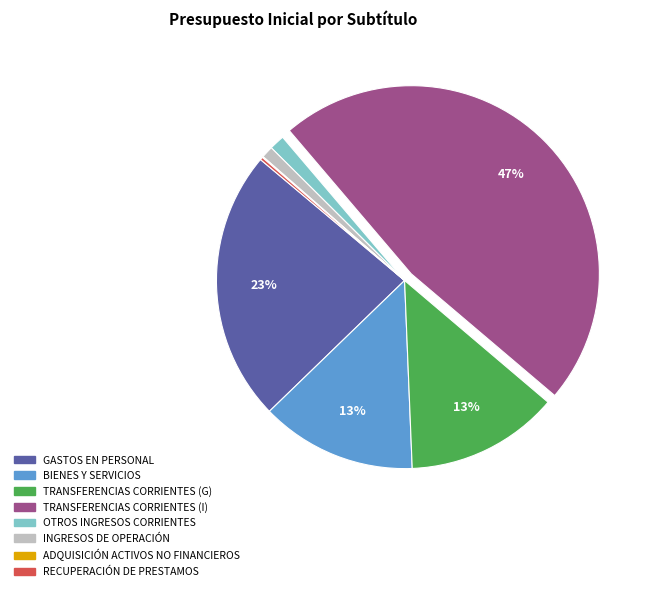

Does any single category account for the majority?

No